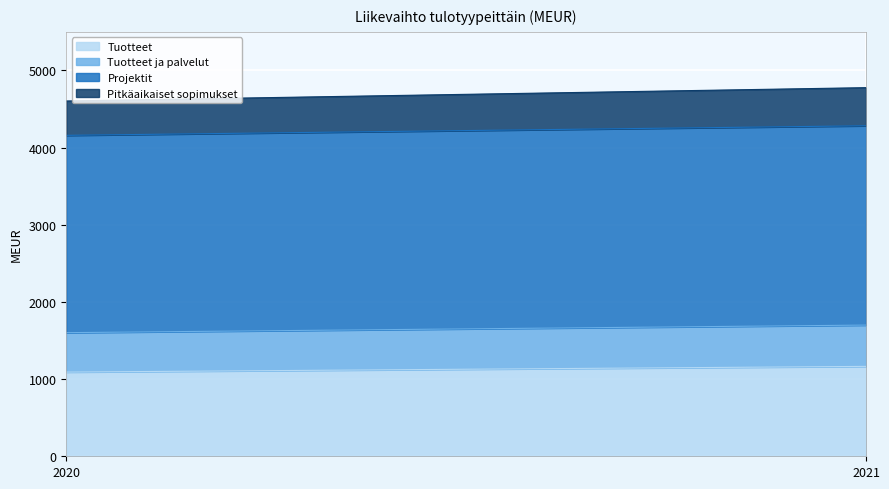

How many data points in Tuotteet are less than 1165?

1